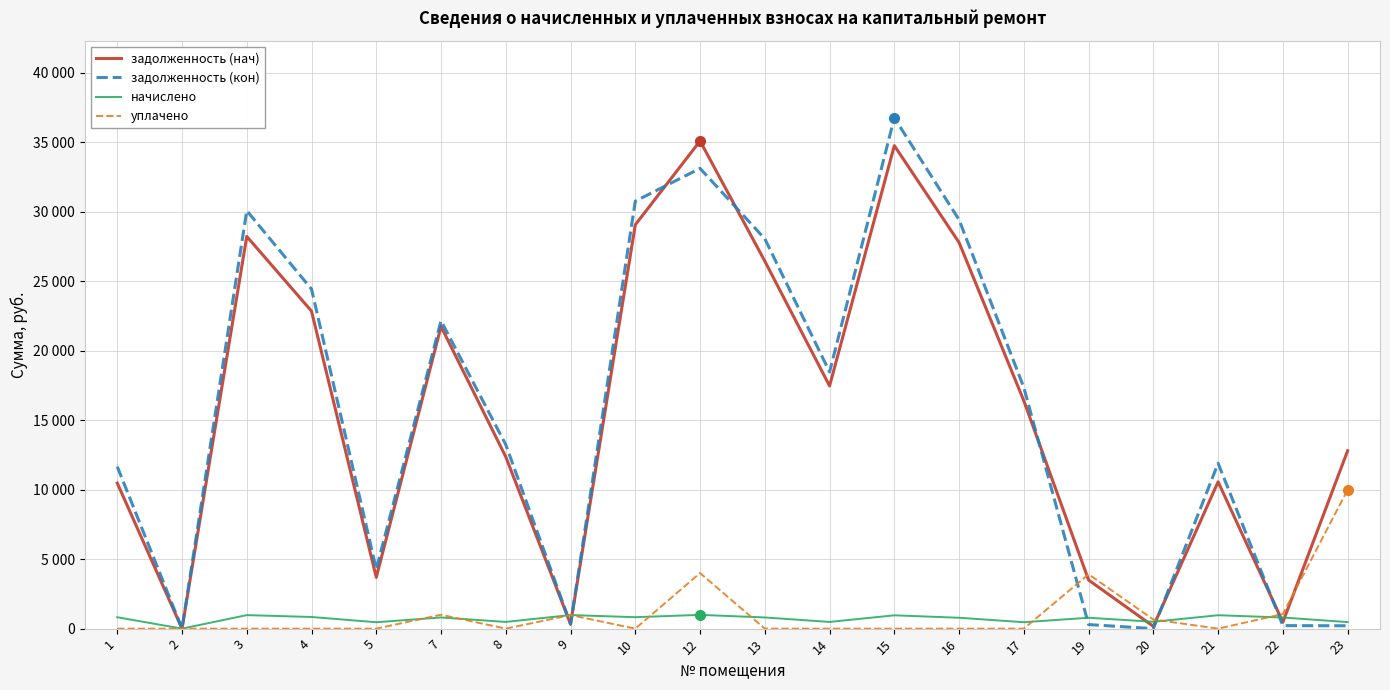

Is this an area chart (filled region under the line)?

No